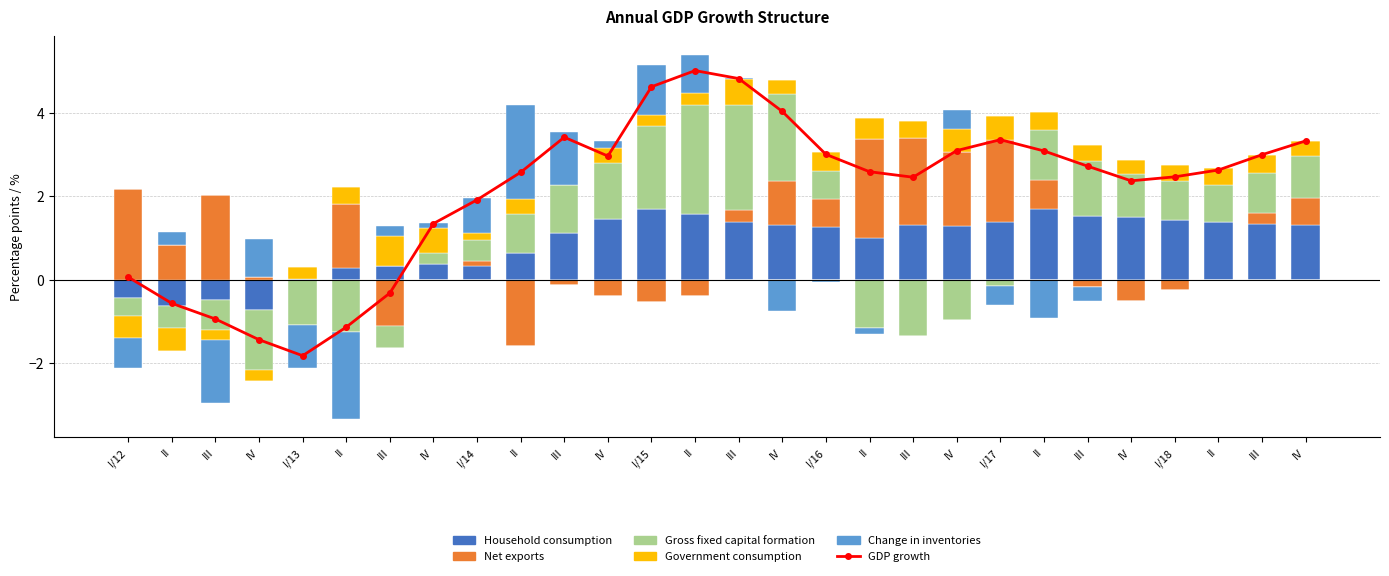

What is the total value across all series at III?

1.1